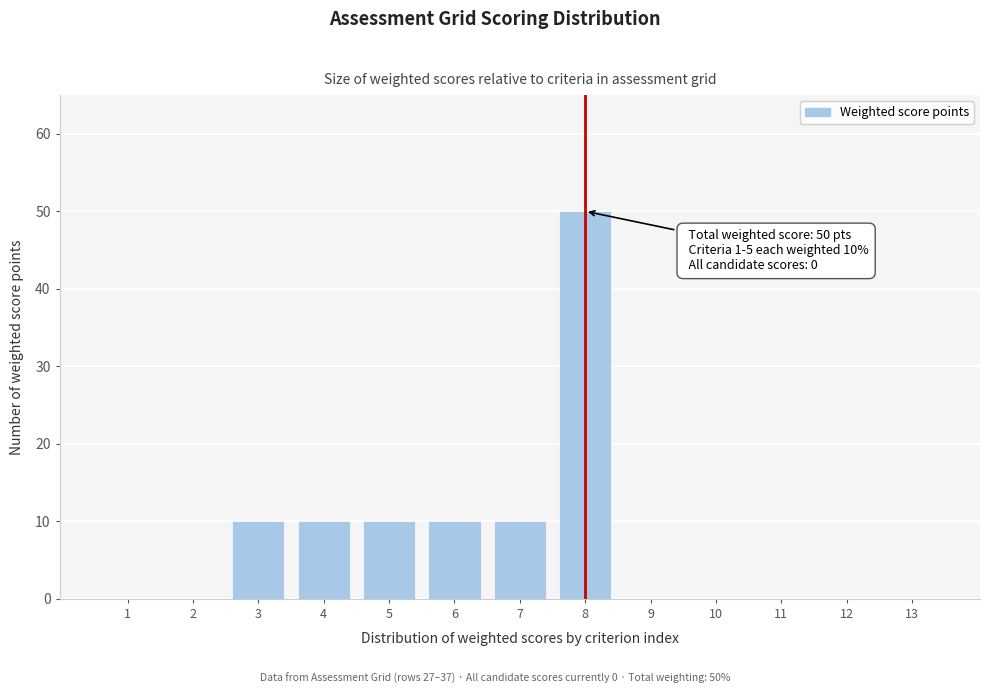

Reading left to right, list all the values displayed in this chart.

1=0	2=0	3=10	4=10	5=10	6=10	7=10	8=50	9=0	10=0	11=0	12=0	13=0